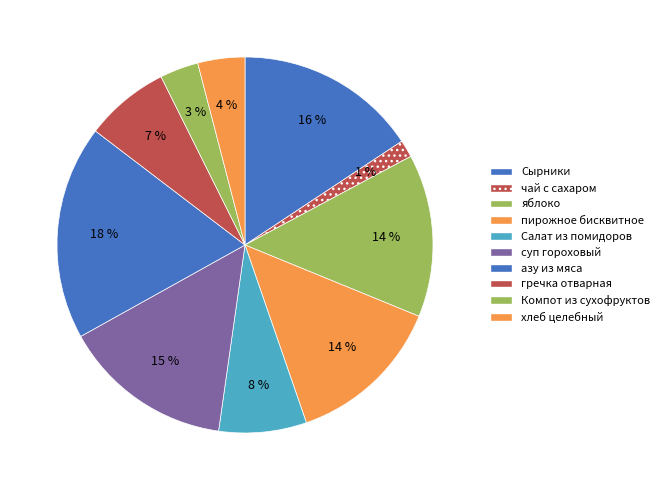

Which slice is the largest?

азу из мяса